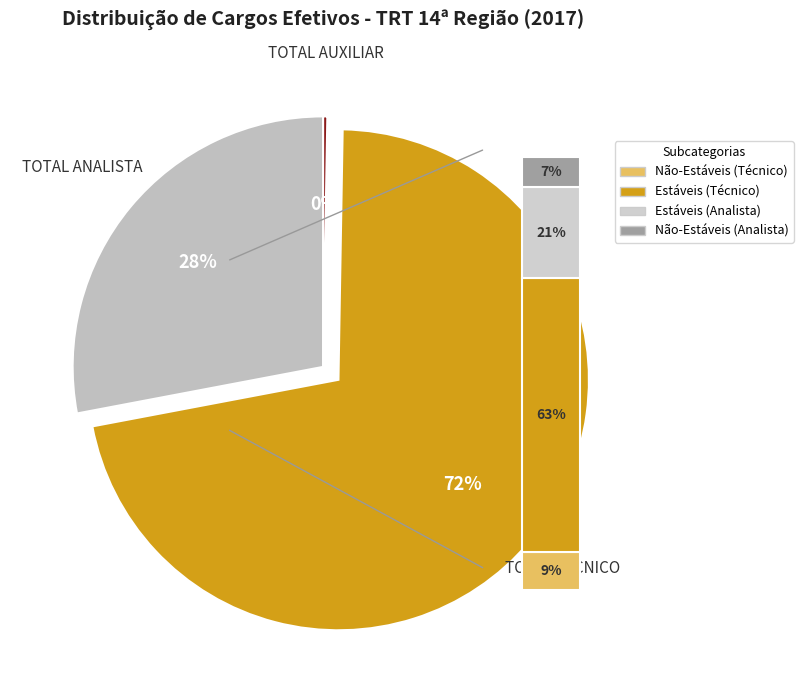

How many slices are in this pie chart?

3